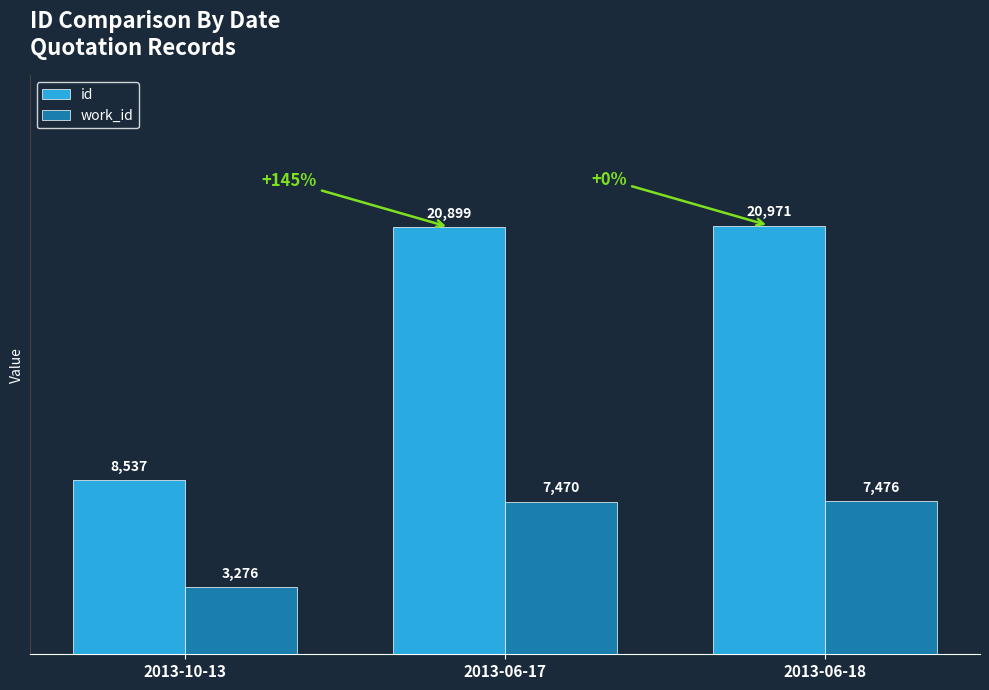

At which label is work_id closest to 5376?

2013-06-17